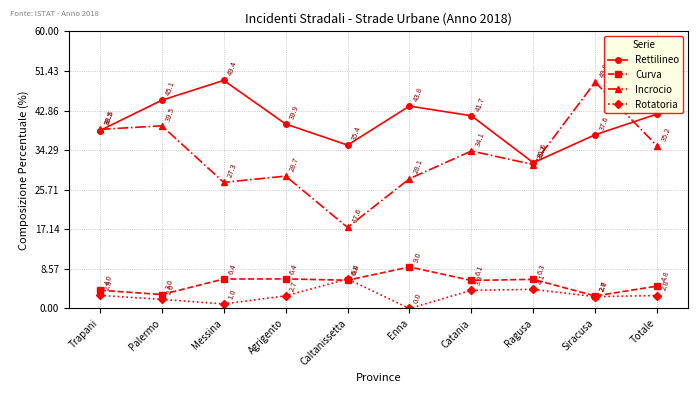

How many data points in Rotatoria are above 2?

7